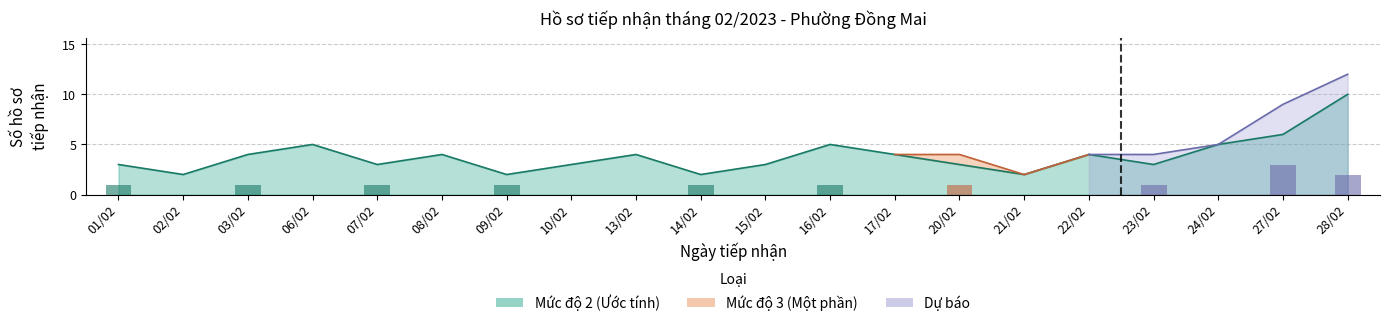

At which category does the chart reach its minimum across all series?

02/02